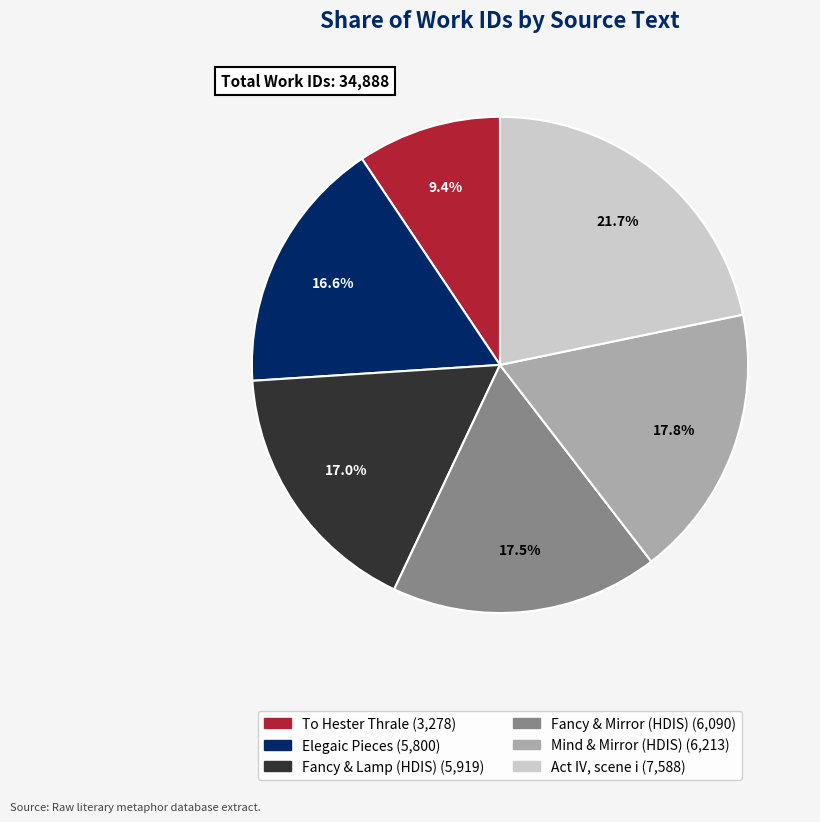

Count the number of slices in the pie.

6